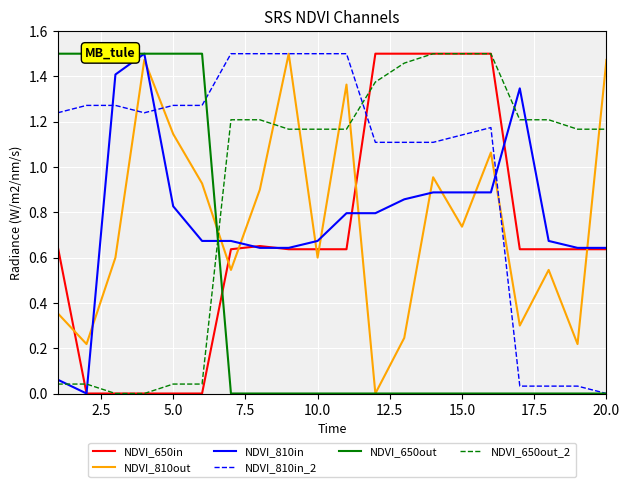

What is the average value of the NDVI_650in series?

0.7